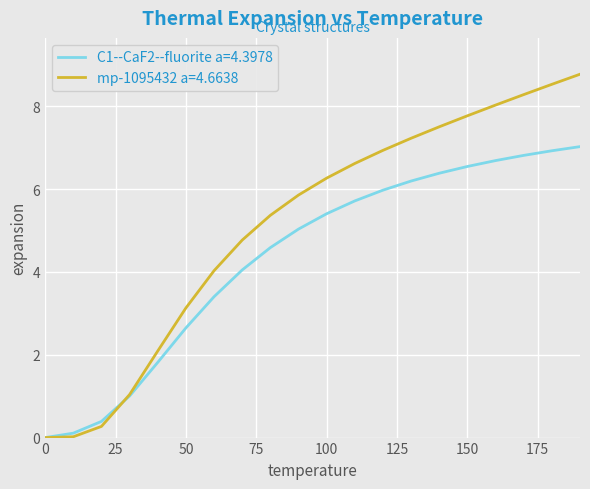

Count the number of categories in the chart.

20